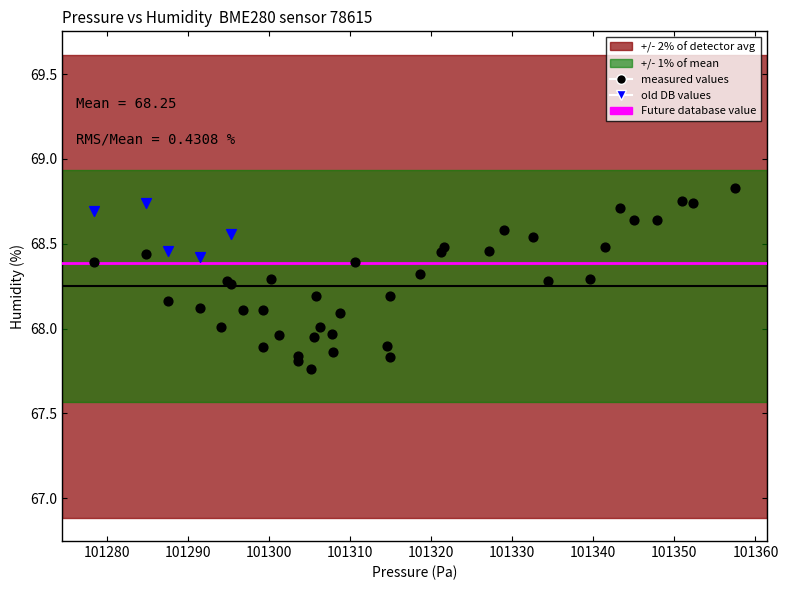

Which series has the widest spread of Y values?

measured values